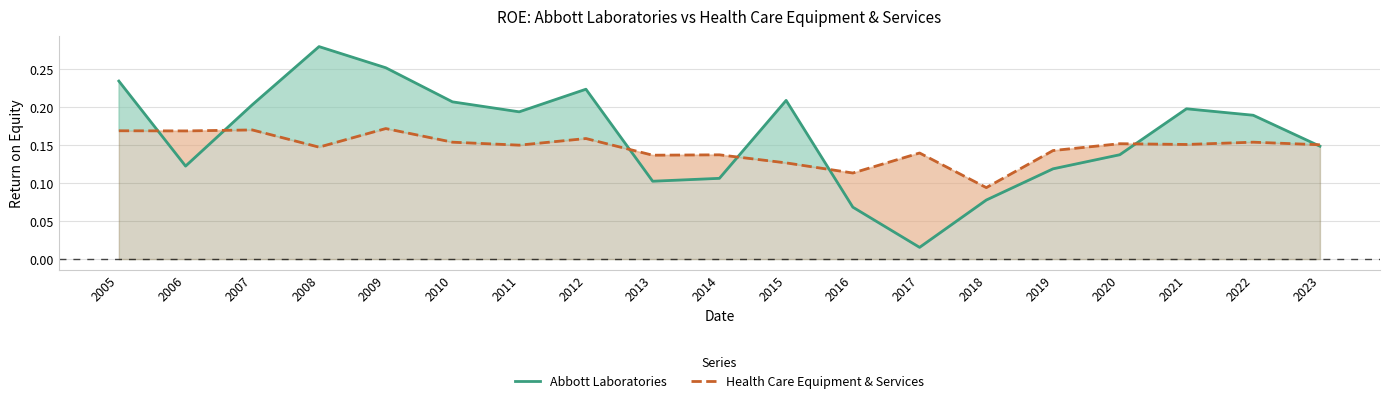

Where is the first local minimum for Abbott Laboratories?

2006